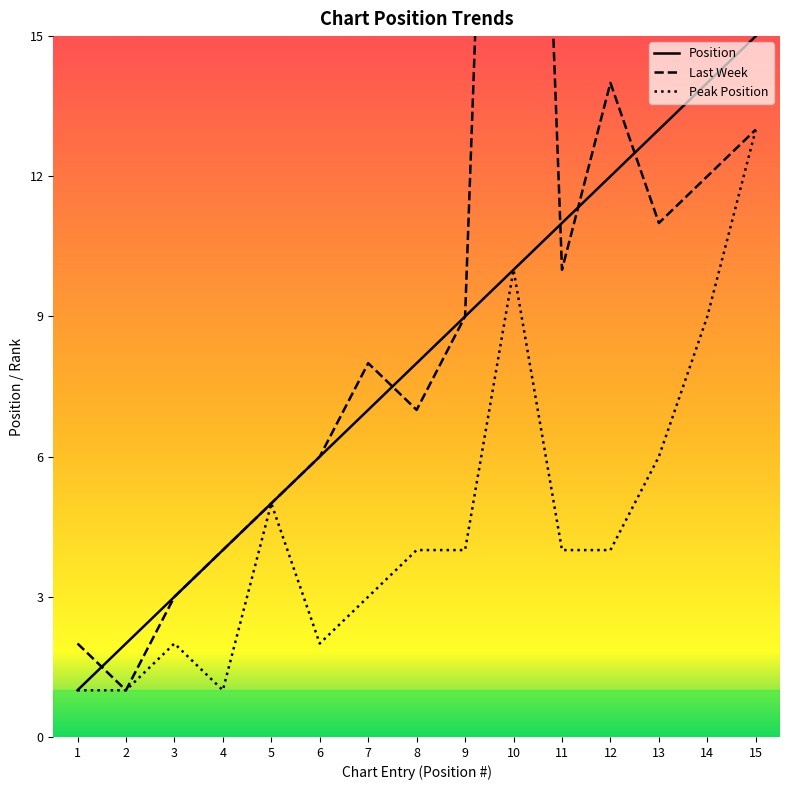

What is the difference between the highest and lowest values at 12?

10